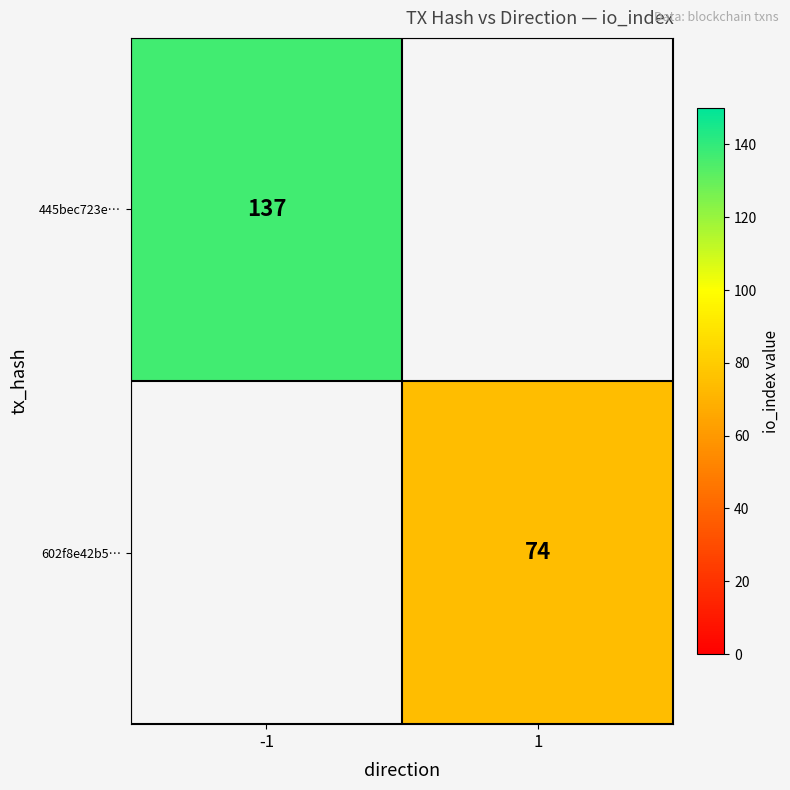

What is the smallest value displayed?

74.0